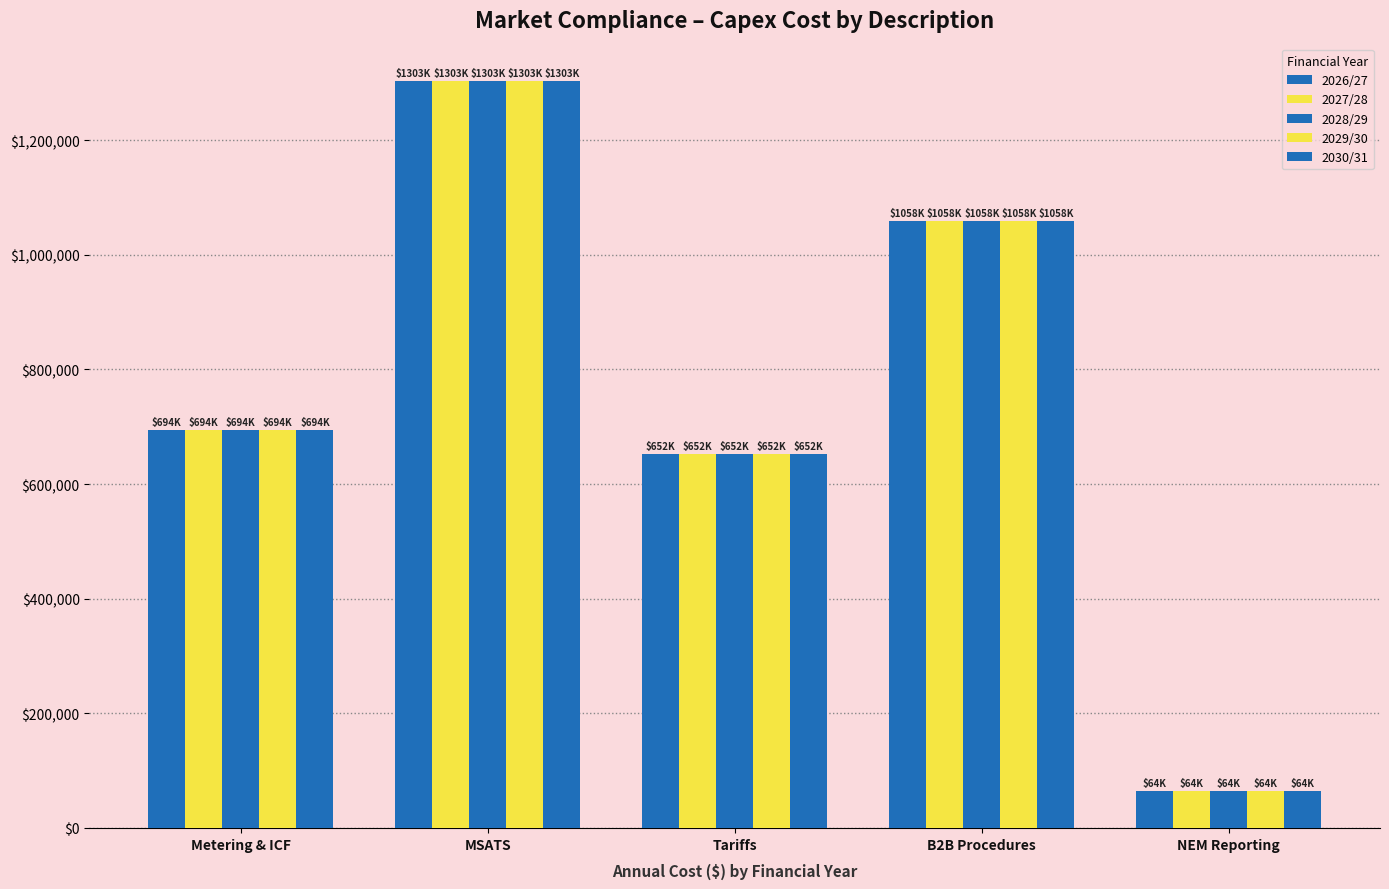

How many categories are shown in the chart?

5